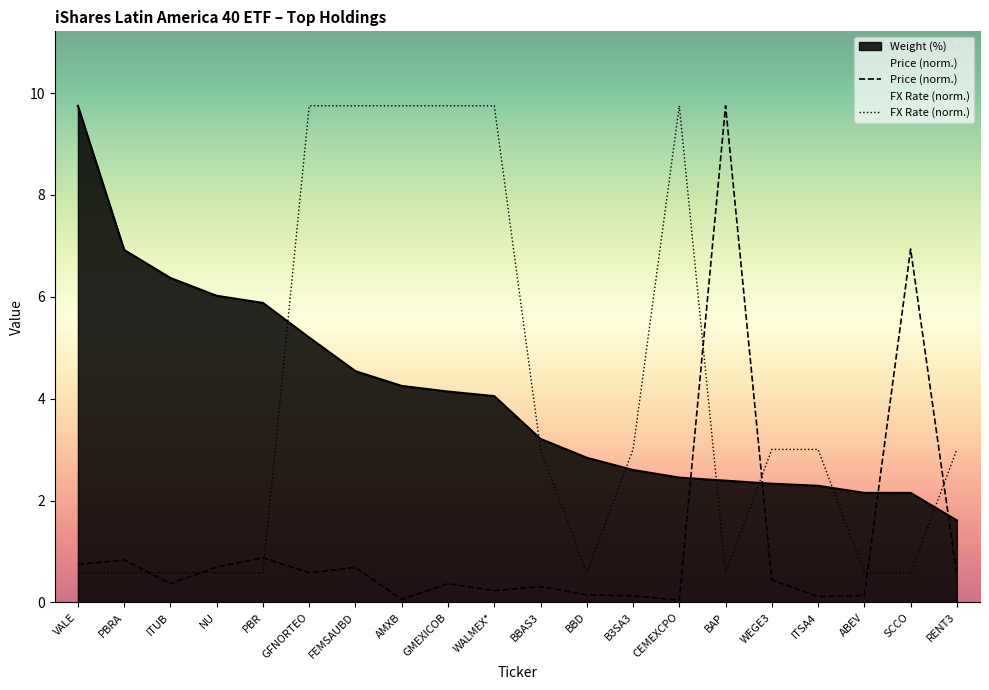

Does the chart have visible grid lines?

No